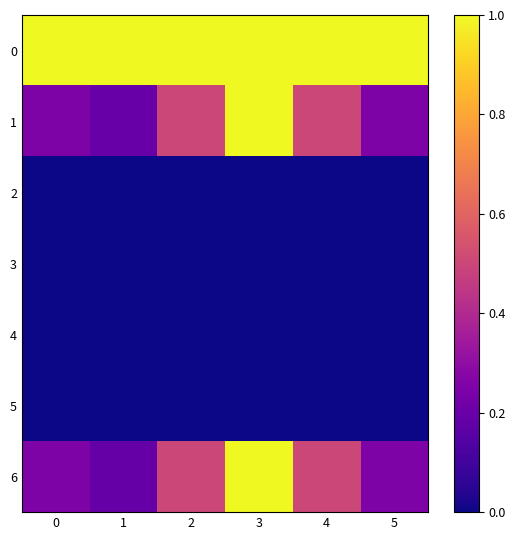

At 2, list the series in order from largest to smallest.

0, 1, 6, 2, 3, 4, 5